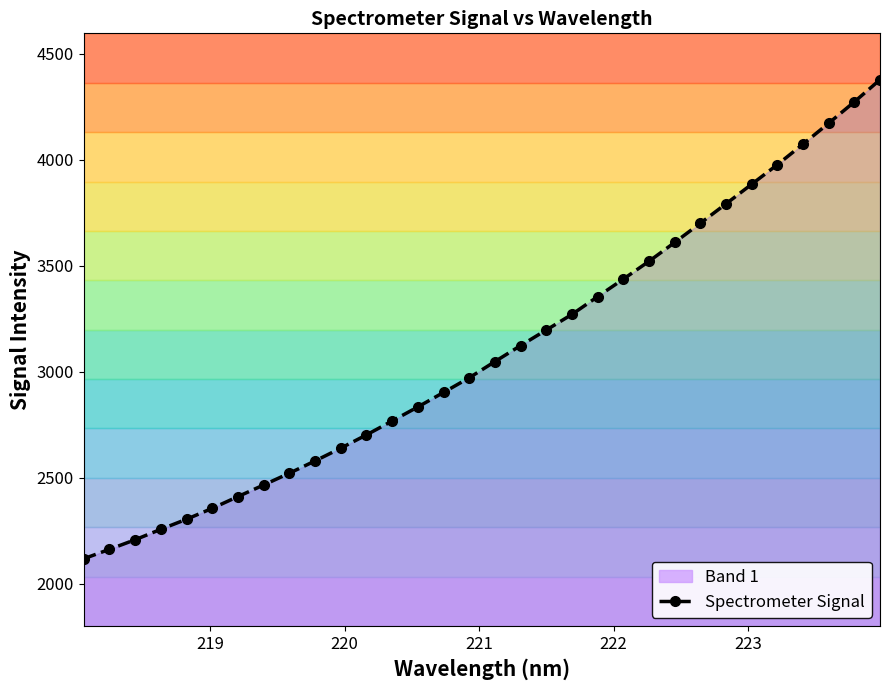

What is the maximum value for Spectrometer Signal?

4376.9